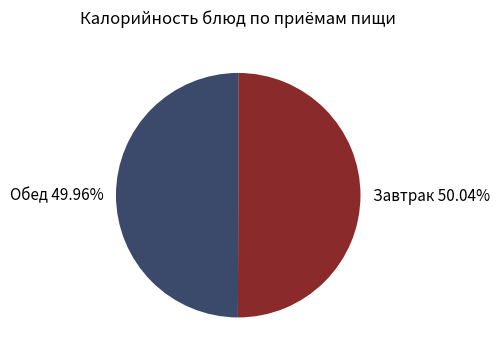

Does any single category account for the majority?

Yes